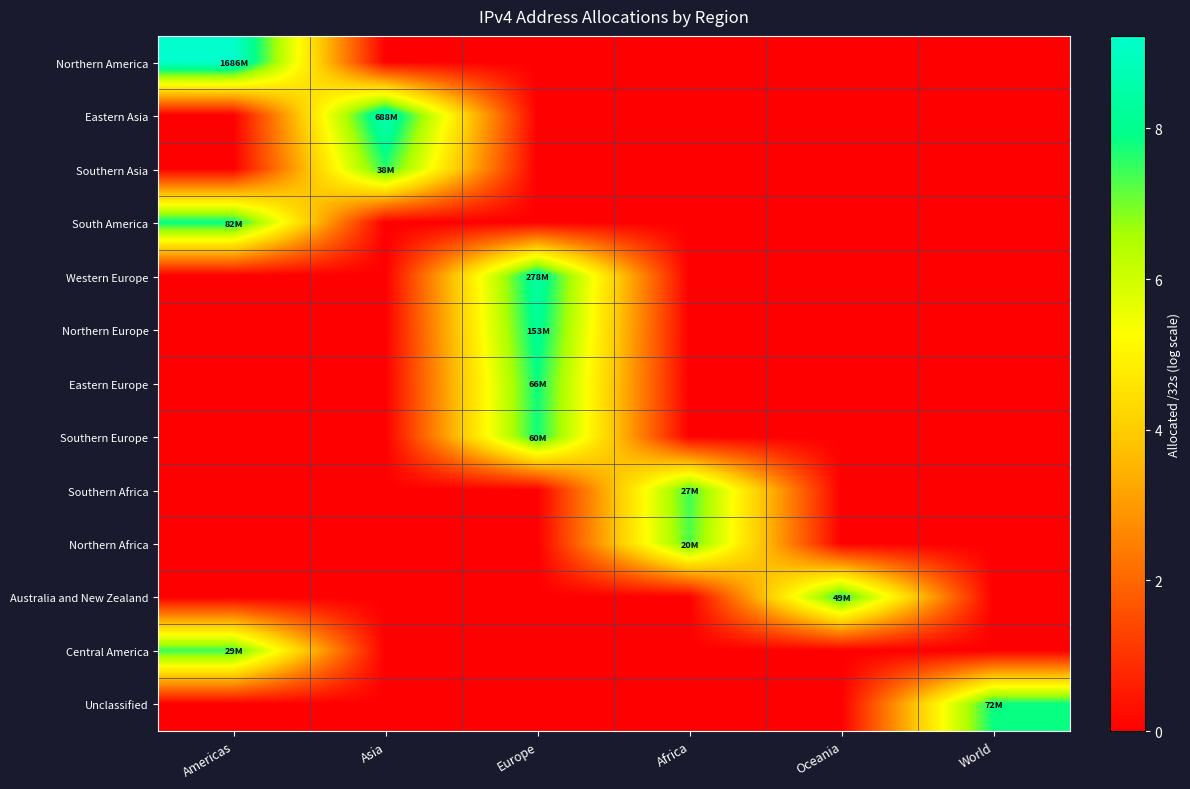

Reading right to left, what are all the values shown in this chart?

Northern America: World=0.0	Oceania=0.0	Africa=0.0	Europe=0.0	Asia=0.0	Americas=9.2
Eastern Asia: World=0.0	Oceania=0.0	Africa=0.0	Europe=0.0	Asia=8.8	Americas=0.0
Southern Asia: World=0.0	Oceania=0.0	Africa=0.0	Europe=0.0	Asia=7.6	Americas=0.0
South America: World=0.0	Oceania=0.0	Africa=0.0	Europe=0.0	Asia=0.0	Americas=7.9
Western Europe: World=0.0	Oceania=0.0	Africa=0.0	Europe=8.4	Asia=0.0	Americas=0.0
Northern Europe: World=0.0	Oceania=0.0	Africa=0.0	Europe=8.2	Asia=0.0	Americas=0.0
Eastern Europe: World=0.0	Oceania=0.0	Africa=0.0	Europe=7.8	Asia=0.0	Americas=0.0
Southern Europe: World=0.0	Oceania=0.0	Africa=0.0	Europe=7.8	Asia=0.0	Americas=0.0
Southern Africa: World=0.0	Oceania=0.0	Africa=7.4	Europe=0.0	Asia=0.0	Americas=0.0
Northern Africa: World=0.0	Oceania=0.0	Africa=7.3	Europe=0.0	Asia=0.0	Americas=0.0
Australia and New Zealand: World=0.0	Oceania=7.7	Africa=0.0	Europe=0.0	Asia=0.0	Americas=0.0
Central America: World=0.0	Oceania=0.0	Africa=0.0	Europe=0.0	Asia=0.0	Americas=7.5
Unclassified: World=7.9	Oceania=0.0	Africa=0.0	Europe=0.0	Asia=0.0	Americas=0.0